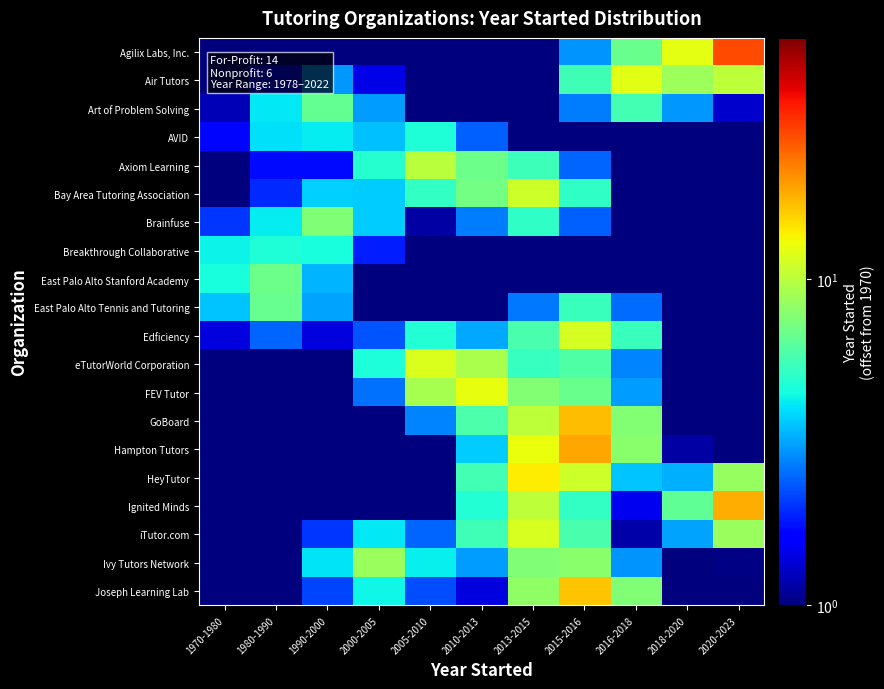

Reading left to right, list all the values displayed in this chart.

Agilix Labs, Inc.: 1970-1980=0.4	1980-1990=0.5	1990-2000=0.6	2000-2005=0.4	2005-2010=0.2	2010-2013=0.3	2013-2015=0.6	2015-2016=3.0	2016-2018=6.8	2018-2020=12.3	2020-2023=27.9
Air Tutors: 1970-1980=0.6	1980-1990=1.7	1990-2000=3.0	2000-2005=1.5	2005-2010=0.3	2010-2013=0.2	2013-2015=0.7	2015-2016=5.5	2016-2018=12.1	2018-2020=8.8	2020-2023=10.2
Art of Problem Solving: 1970-1980=1.2	1980-1990=4.1	1990-2000=6.5	2000-2005=3.1	2005-2010=0.8	2010-2013=0.4	2013-2015=0.4	2015-2016=2.7	2016-2018=5.6	2018-2020=3.0	2020-2023=1.3
AVID: 1970-1980=1.7	1980-1990=4.0	1990-2000=4.2	2000-2005=3.5	2005-2010=4.8	2010-2013=2.4	2013-2015=0.9	2015-2016=0.7	2016-2018=0.9	2018-2020=0.6	2020-2023=0.3
Axiom Learning: 1970-1980=0.9	1980-1990=1.7	1990-2000=1.7	2000-2005=4.9	2005-2010=10.1	2010-2013=6.9	2013-2015=5.5	2015-2016=2.5	2016-2018=0.5	2018-2020=0.3	2020-2023=0.3
Bay Area Tutoring Association: 1970-1980=0.7	1980-1990=1.9	1990-2000=3.8	2000-2005=3.7	2005-2010=5.2	2010-2013=7.1	2013-2015=11.1	2015-2016=5.1	2016-2018=0.7	2018-2020=0.3	2020-2023=0.3
Brainfuse: 1970-1980=2.0	1980-1990=4.2	1990-2000=7.5	2000-2005=3.7	2005-2010=1.1	2010-2013=2.7	2013-2015=5.2	2015-2016=2.4	2016-2018=0.4	2018-2020=0.2	2020-2023=0.2
Breakthrough Collaborative: 1970-1980=4.3	1980-1990=4.8	1990-2000=4.6	2000-2005=1.9	2005-2010=0.4	2010-2013=0.5	2013-2015=0.7	2015-2016=0.4	2016-2018=0.2	2018-2020=0.2	2020-2023=0.2
East Palo Alto Stanford Academy: 1970-1980=4.6	1980-1990=6.9	1990-2000=3.4	2000-2005=0.7	2005-2010=0.3	2010-2013=0.3	2013-2015=0.5	2015-2016=0.7	2016-2018=0.4	2018-2020=0.2	2020-2023=0.2
East Palo Alto Tennis and Tutoring: 1970-1980=3.6	1980-1990=6.6	1990-2000=3.2	2000-2005=0.7	2005-2010=0.7	2010-2013=0.8	2013-2015=2.7	2015-2016=5.4	2016-2018=2.5	2018-2020=0.4	2020-2023=0.3
Edficiency: 1970-1980=1.4	1980-1990=2.4	1990-2000=1.4	2000-2005=2.3	2005-2010=4.8	2010-2013=3.2	2013-2015=5.8	2015-2016=11.5	2016-2018=5.4	2018-2020=0.7	2020-2023=0.3
eTutorWorld Corporation: 1970-1980=0.3	1980-1990=0.4	1990-2000=0.7	2000-2005=4.7	2005-2010=11.8	2010-2013=9.4	2013-2015=5.3	2015-2016=6.0	2016-2018=2.8	2018-2020=0.5	2020-2023=0.4
FEV Tutor: 1970-1980=0.3	1980-1990=0.2	1990-2000=0.4	2000-2005=2.6	2005-2010=9.1	2010-2013=12.5	2013-2015=7.8	2015-2016=6.8	2016-2018=3.0	2018-2020=0.5	2020-2023=0.4
GoBoard: 1970-1980=0.2	1980-1990=0.2	1990-2000=0.2	2000-2005=0.6	2005-2010=2.8	2010-2013=5.9	2013-2015=10.3	2015-2016=17.0	2016-2018=7.8	2018-2020=0.9	2020-2023=0.3
Hampton Tutors: 1970-1980=0.2	1980-1990=0.3	1990-2000=0.2	2000-2005=0.3	2005-2010=0.8	2010-2013=3.7	2013-2015=12.8	2015-2016=18.9	2016-2018=8.0	2018-2020=1.2	2020-2023=1.0
HeyTutor: 1970-1980=0.2	1980-1990=0.3	1990-2000=0.3	2000-2005=0.3	2005-2010=0.8	2010-2013=5.7	2013-2015=14.0	2015-2016=11.0	2016-2018=3.6	2018-2020=3.3	2020-2023=8.4
Ignited Minds: 1970-1980=0.2	1980-1990=0.4	1990-2000=0.5	2000-2005=0.7	2005-2010=0.9	2010-2013=4.8	2013-2015=10.3	2015-2016=5.2	2016-2018=1.5	2018-2020=6.5	2020-2023=18.3
iTutor.com: 1970-1980=0.2	1980-1990=0.4	1990-2000=2.0	2000-2005=4.1	2005-2010=2.5	2010-2013=5.5	2013-2015=11.6	2015-2016=5.8	2016-2018=1.2	2018-2020=3.2	2020-2023=8.6
Ivy Tutors Network: 1970-1980=0.2	1980-1990=0.6	1990-2000=4.1	2000-2005=8.5	2005-2010=4.2	2010-2013=3.0	2013-2015=7.6	2015-2016=8.0	2016-2018=3.0	2018-2020=0.8	2020-2023=1.0
Joseph Learning Lab: 1970-1980=0.2	1980-1990=0.5	1990-2000=2.2	2000-2005=4.4	2005-2010=2.2	2010-2013=1.4	2013-2015=8.2	2015-2016=16.7	2016-2018=7.6	2018-2020=1.0	2020-2023=0.3